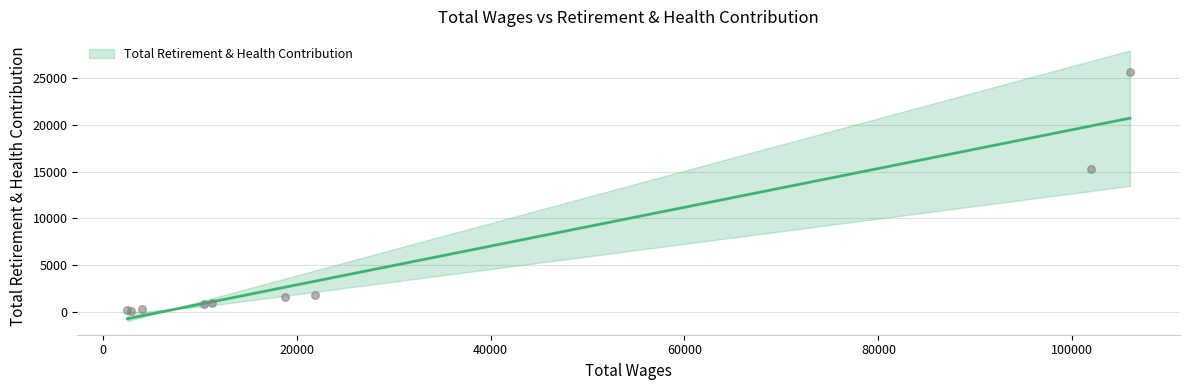

What is the ratio of the value at 101922.0 to the value at 4072.0?

48.5